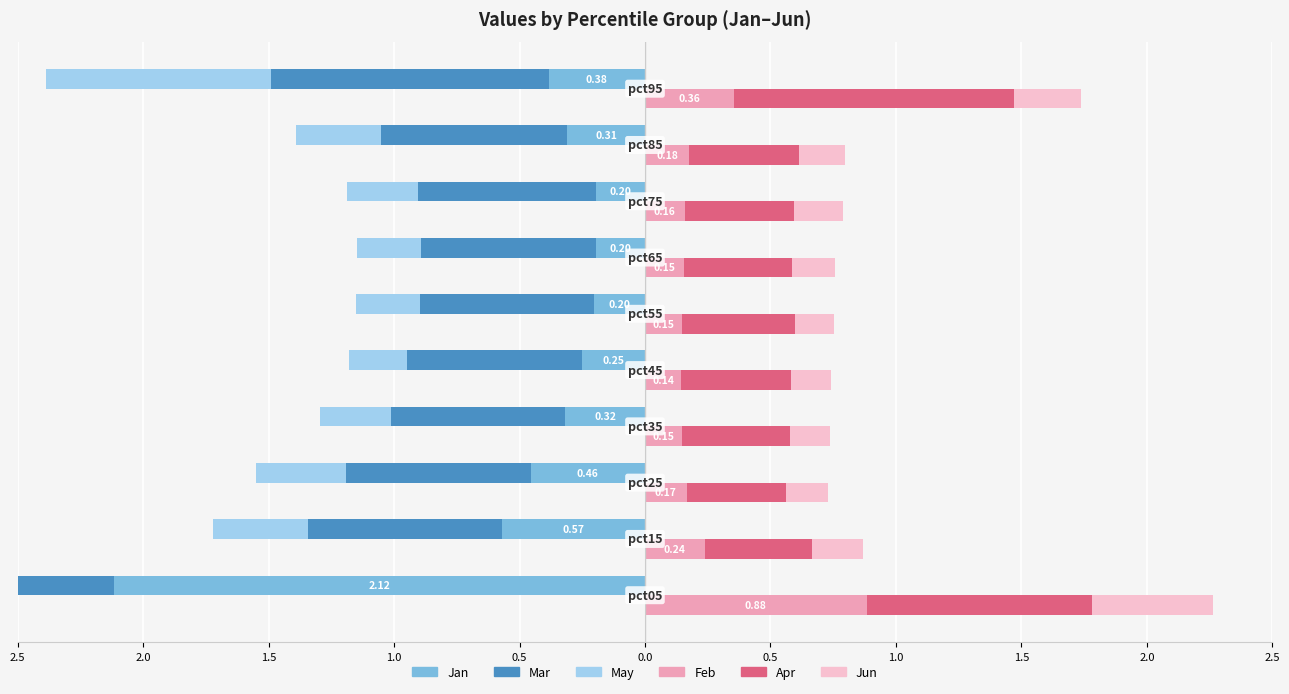

What is the minimum value for May?

-1.0